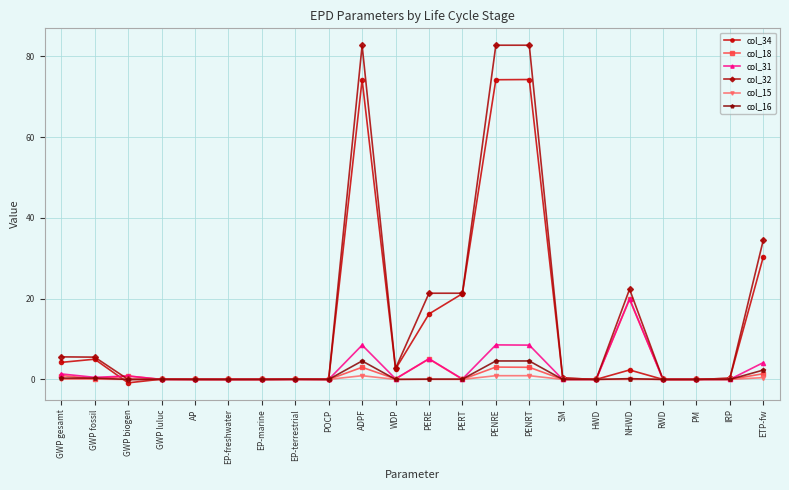

Which series has the widest spread of values?

col_32